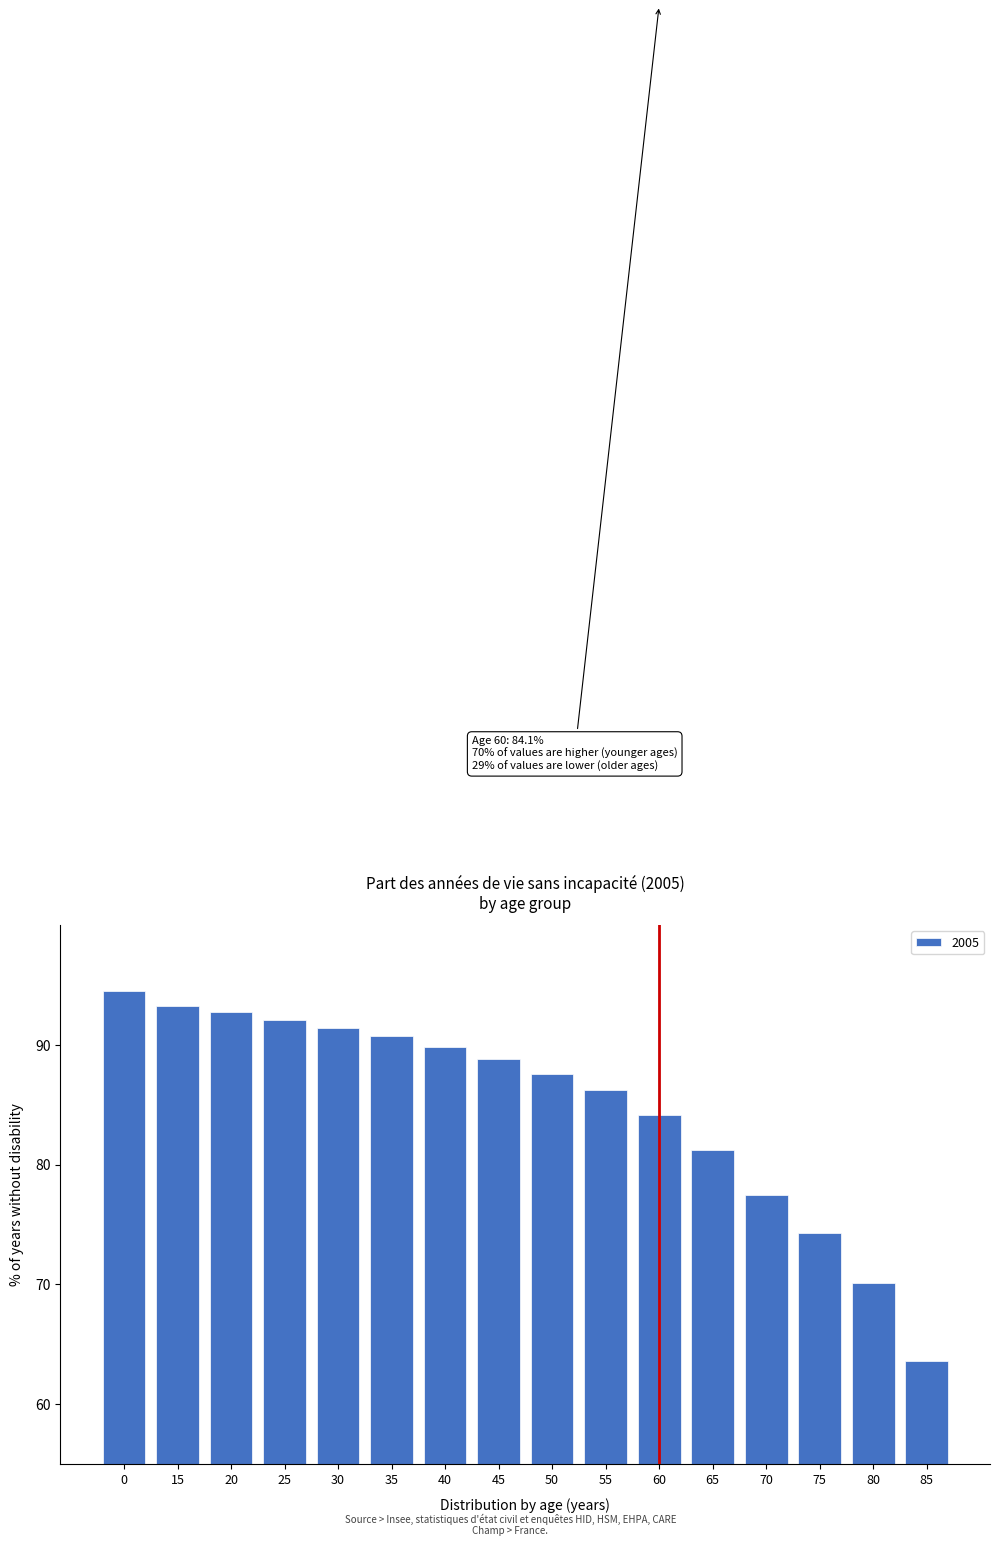

Reading left to right, extract all data points from this chart.

0=94.5	15=93.2	20=92.7	25=92.1	30=91.4	35=90.7	40=89.8	45=88.8	50=87.6	55=86.2	60=84.1	65=81.2	70=77.5	75=74.3	80=70.1	85=63.6